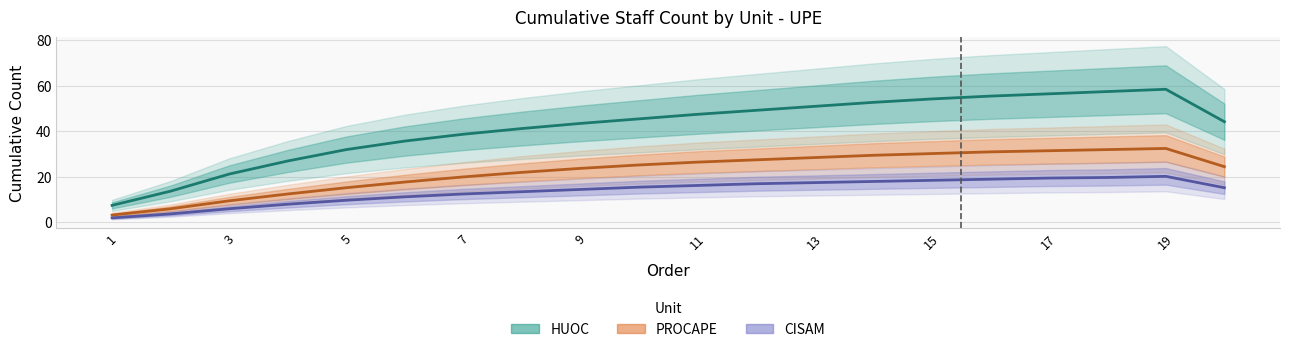

True or false: HUOC and PROCAPE intersect in this chart.

False